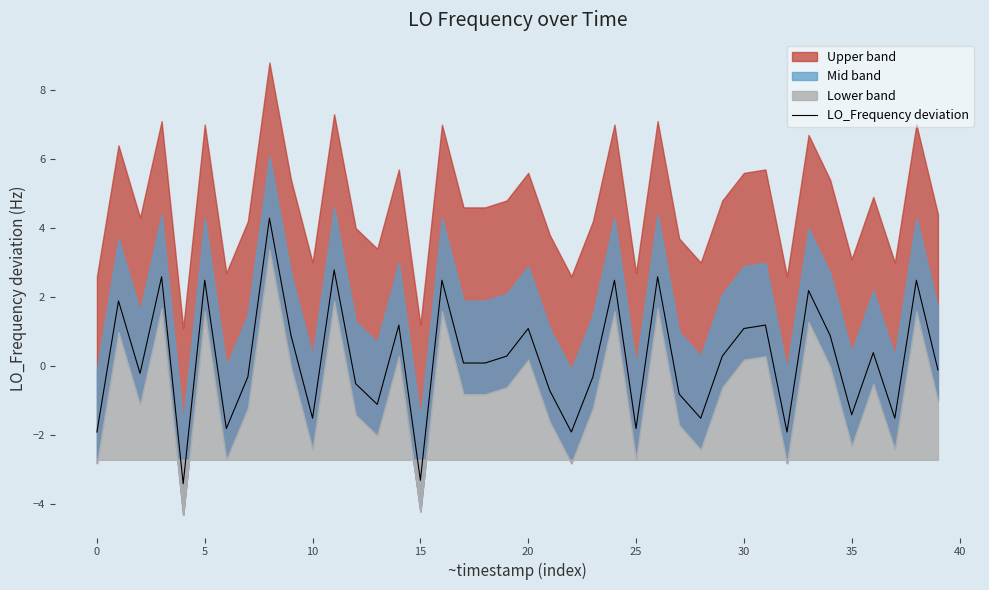

How many lines are shown in the chart?

1